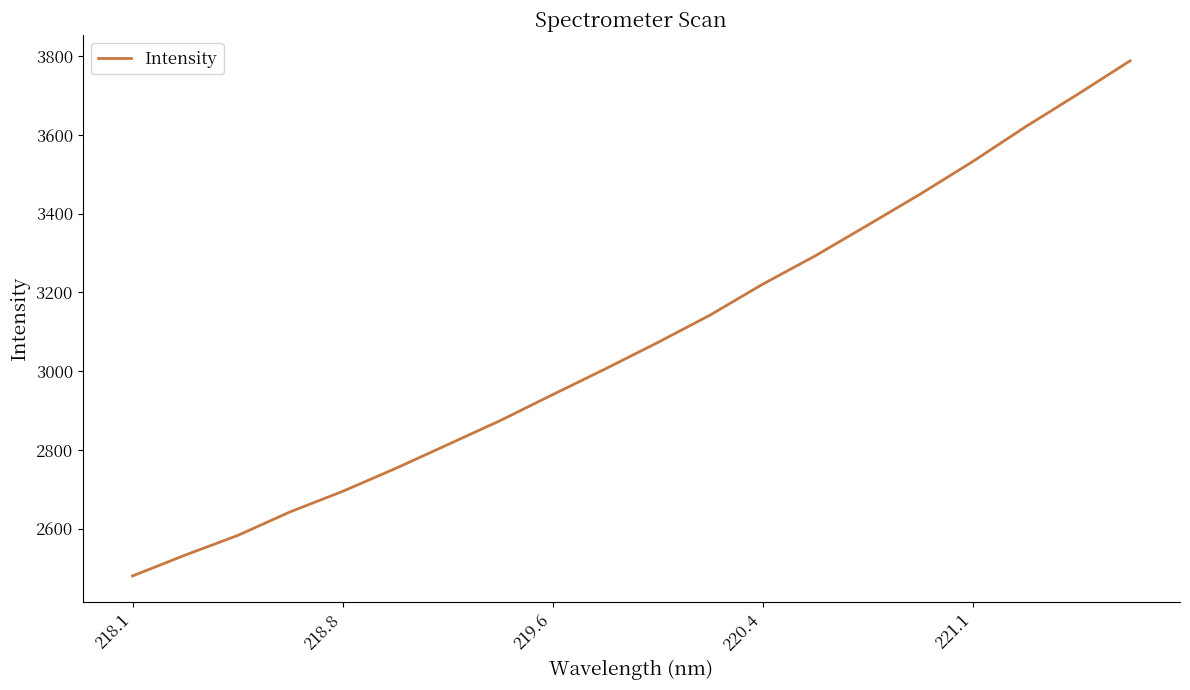

What is the smallest value displayed?

2480.0